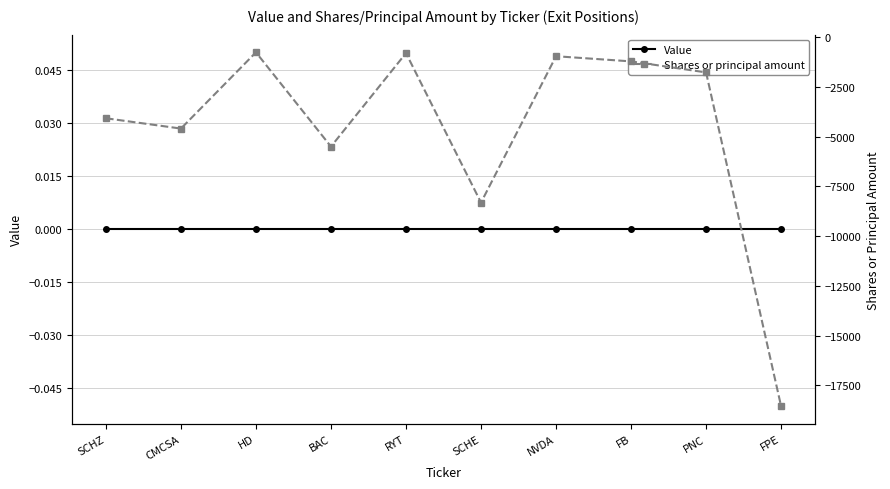

Is the value of Shares or principal amount at CMCSA greater than the value of Value at FPE?

No